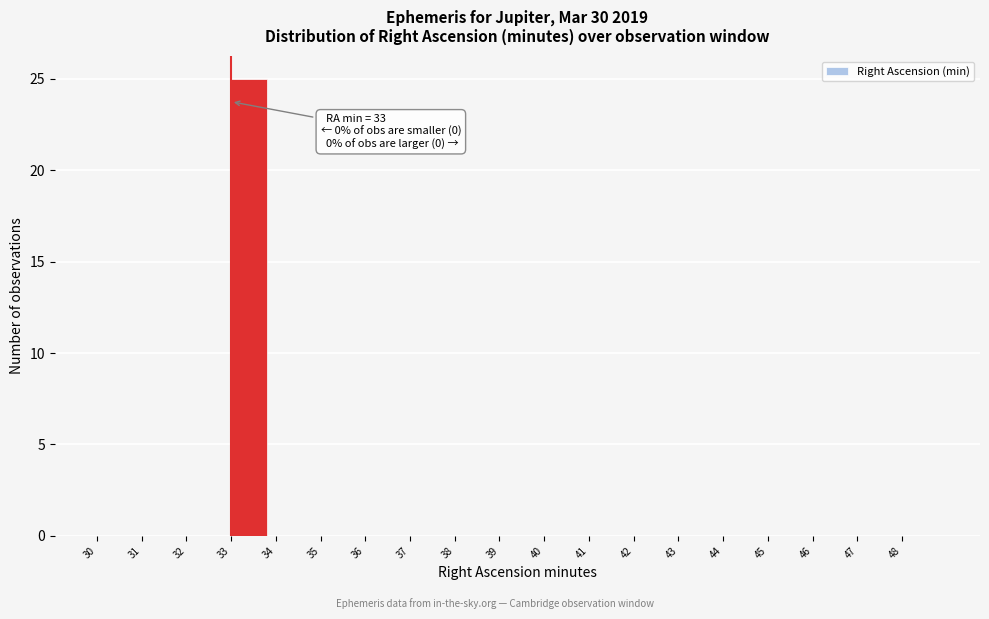

Which range on the x-axis has the tallest bar?

33 to 34